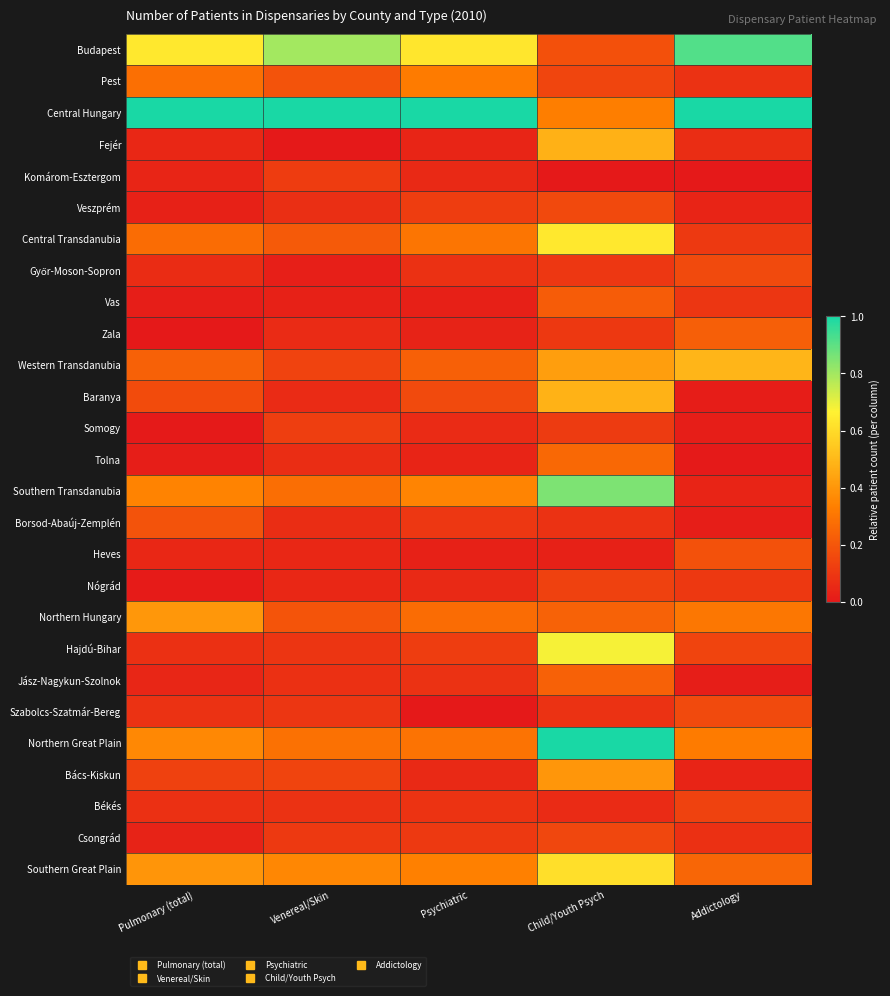

Count the number of data series in this chart.

27